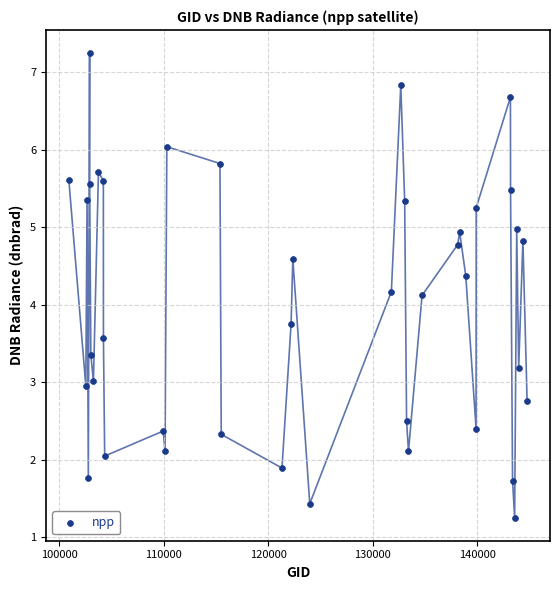

What is the range of X values (max minus min)?

43816.0